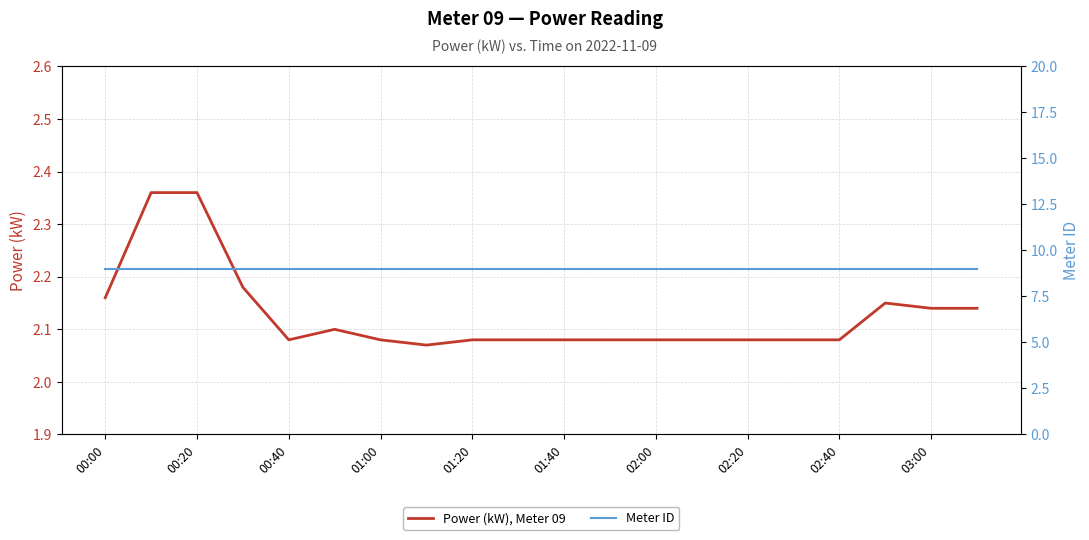

At which category is the sum across all series the highest?

00:20